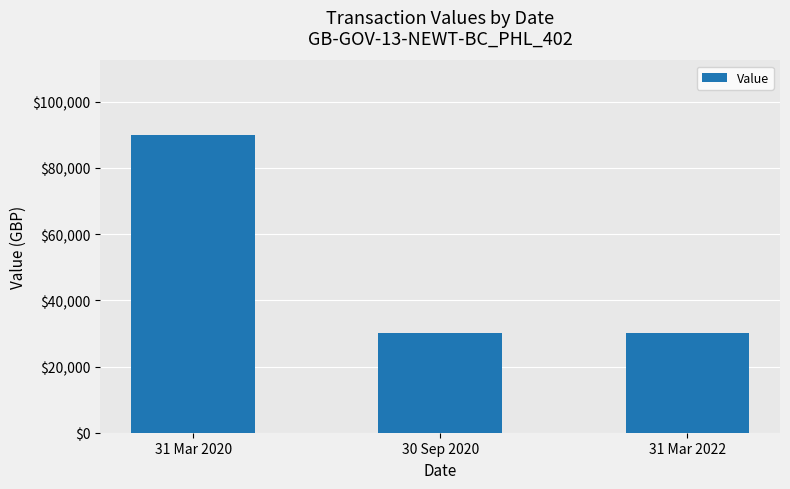

What is the value of the 2nd bar from the left?

29993